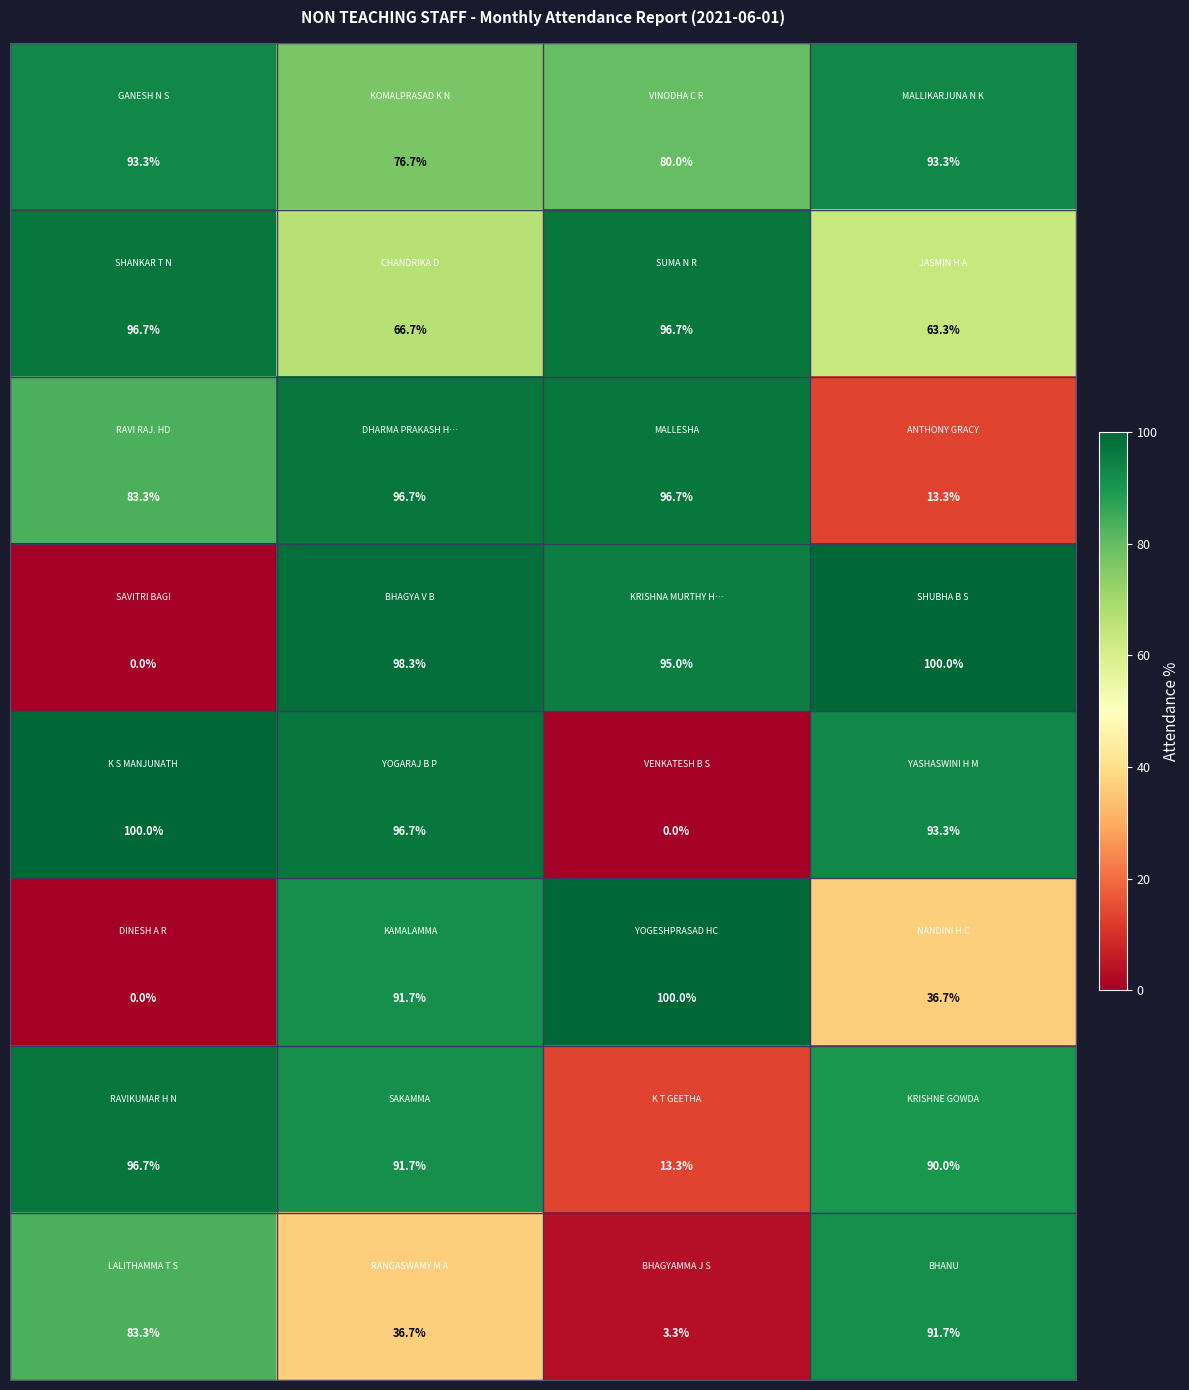

At how many categories does at least one series exceed 6?

4